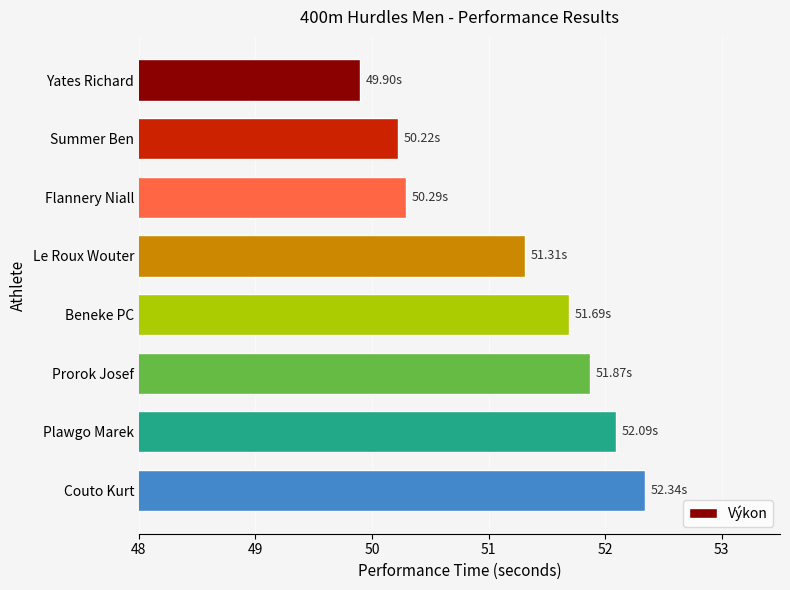

What is the label of the 6th bar from the top?

Prorok Josef